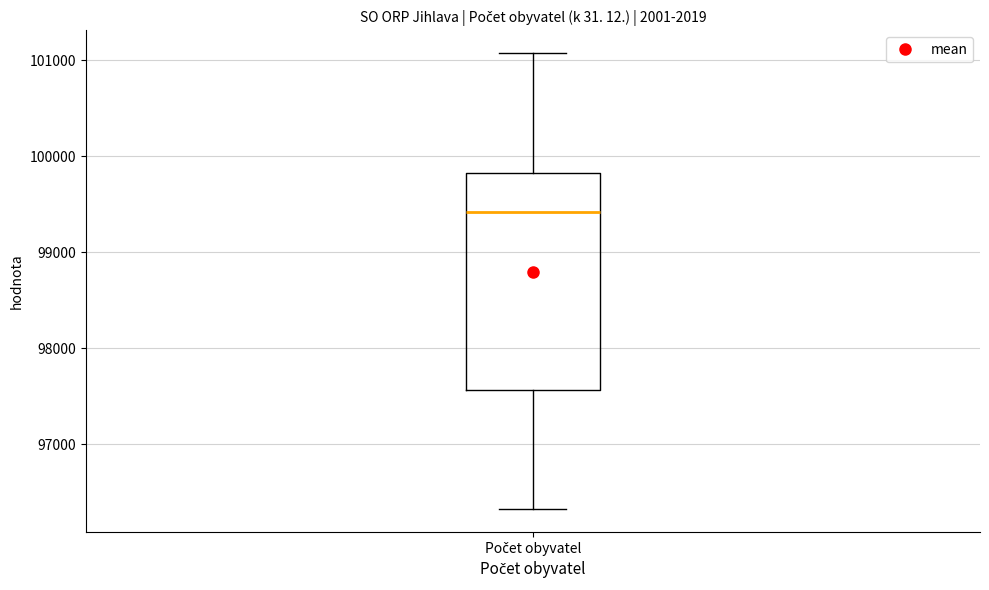

Read this box plot against the y-axis: the position of the median line, the range covered by the box, and the ends of both whiskers. The values are not printed on the chart, so give them approximately, as read against the axis.

median 99400, box 97600 to 99800, whiskers 96300 to 101100